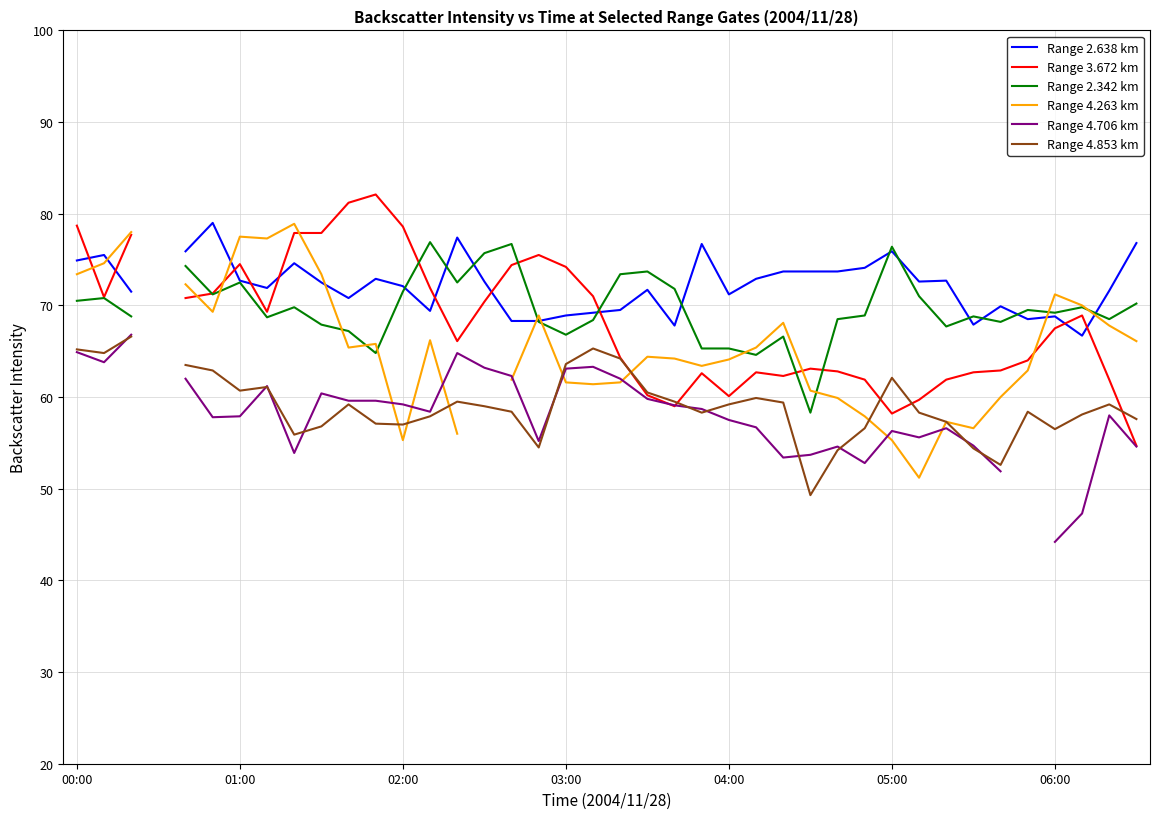

Which series has the largest range (max minus min)?

Range 4.263 km